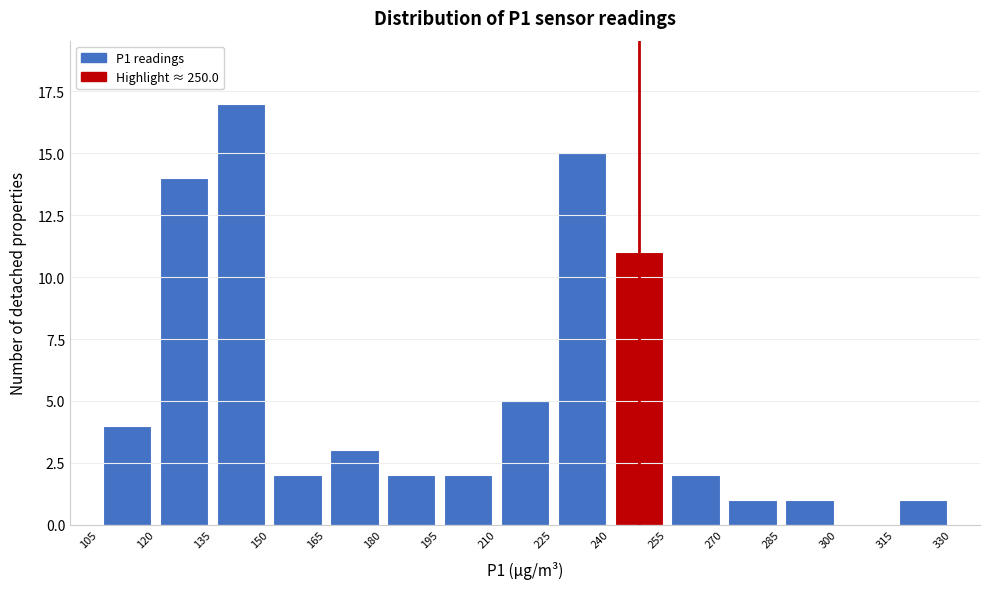

How tall is the bar that spans 120 to 135 on the x-axis? The values are not printed on the chart, so give them approximately, as read against the axis.

14